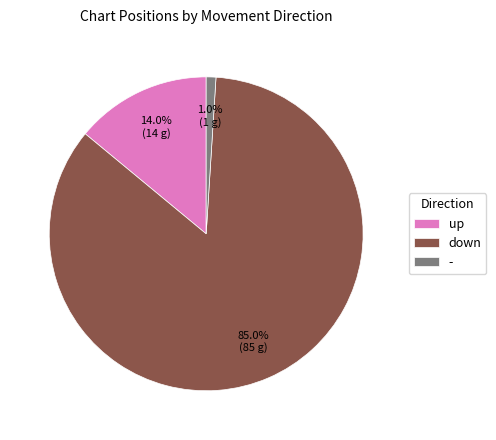

Does down account for over 50% of the chart?

Yes